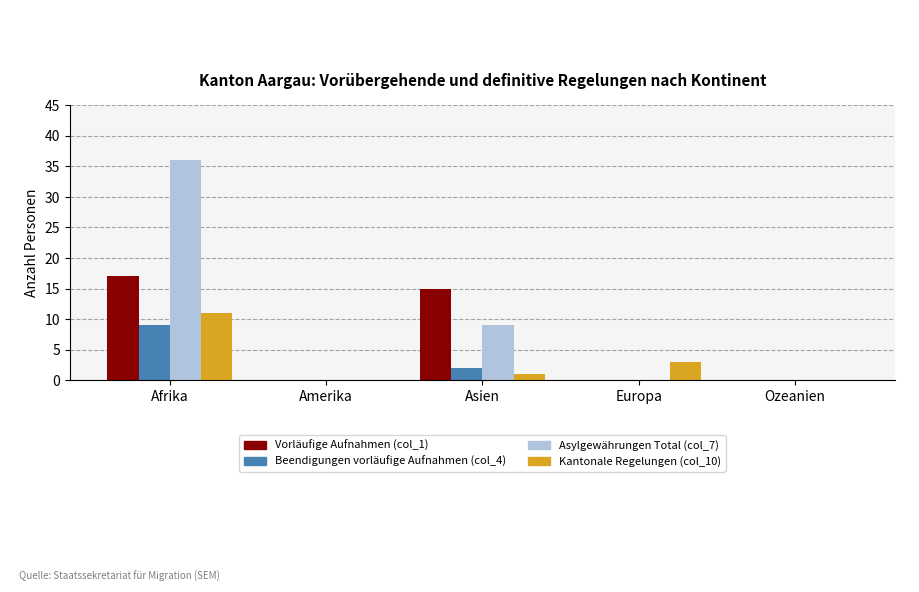

Which series has the widest spread of values?

Asylgewährungen Total (col_7)